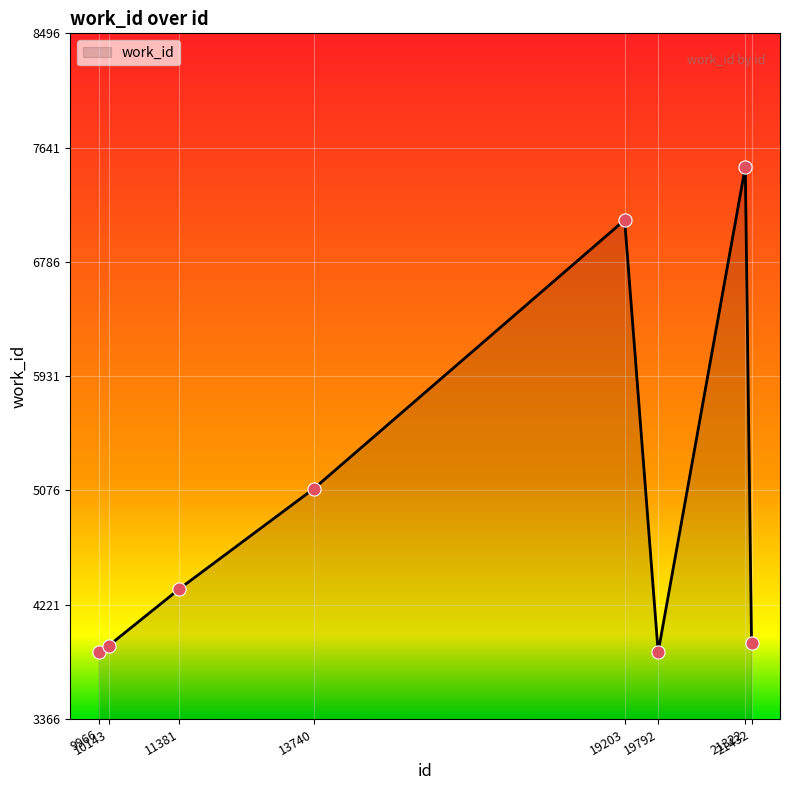

What is the change in value from 11381 to 21322?

+3157